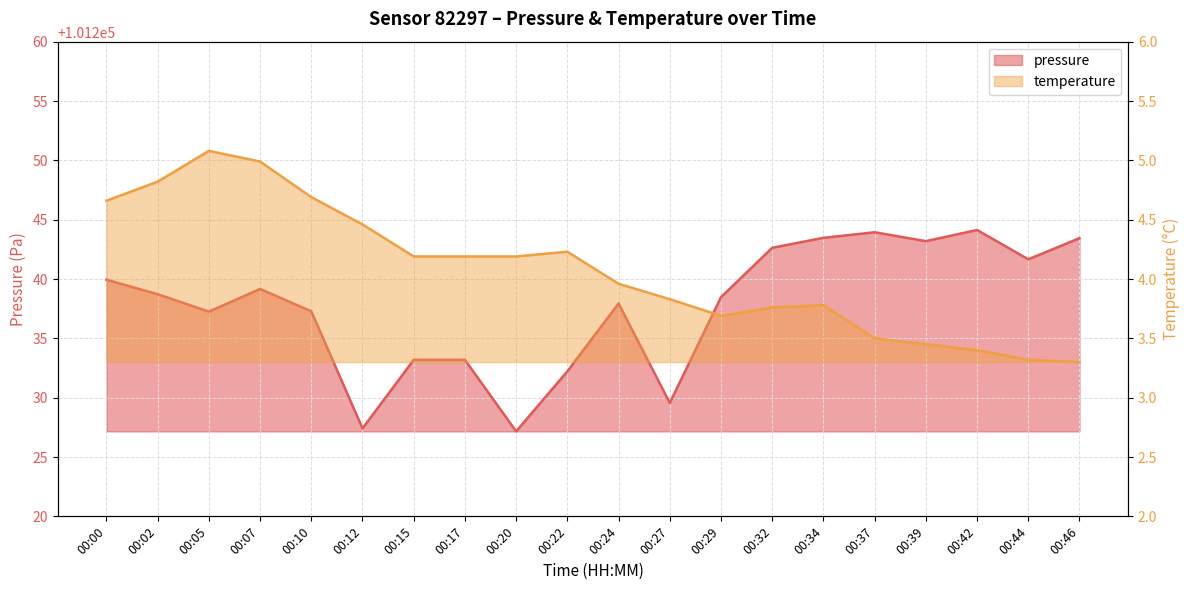

How many interior local valleys does the pressure series have?

6